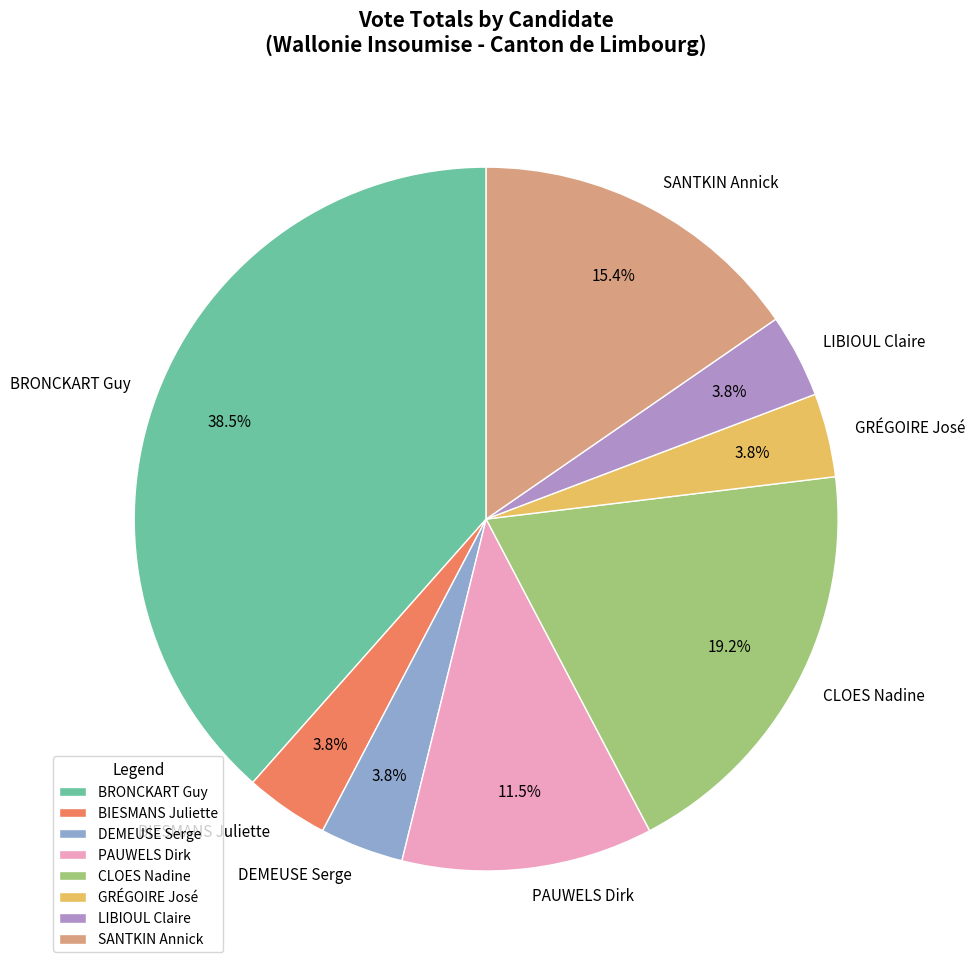

Does GRÉGOIRE José account for over 50% of the chart?

No